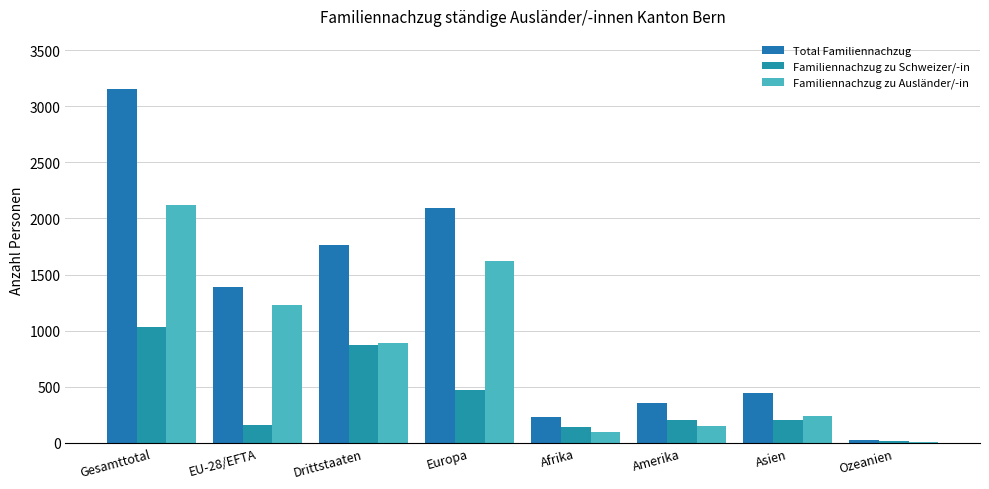

What is the minimum value for Familiennachzug zu Ausländer/-in?

6